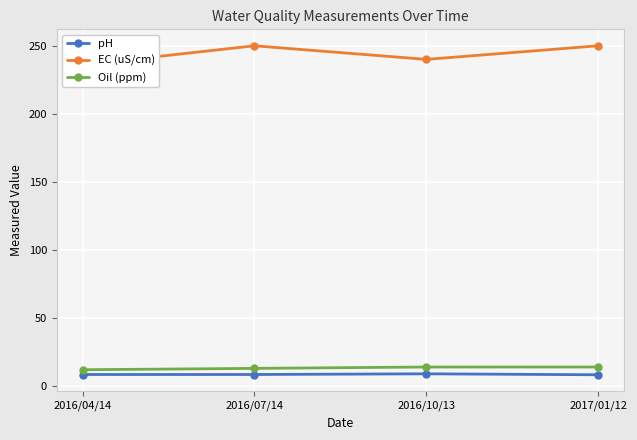

What is the average value of the EC (uS/cm) series?

244.0